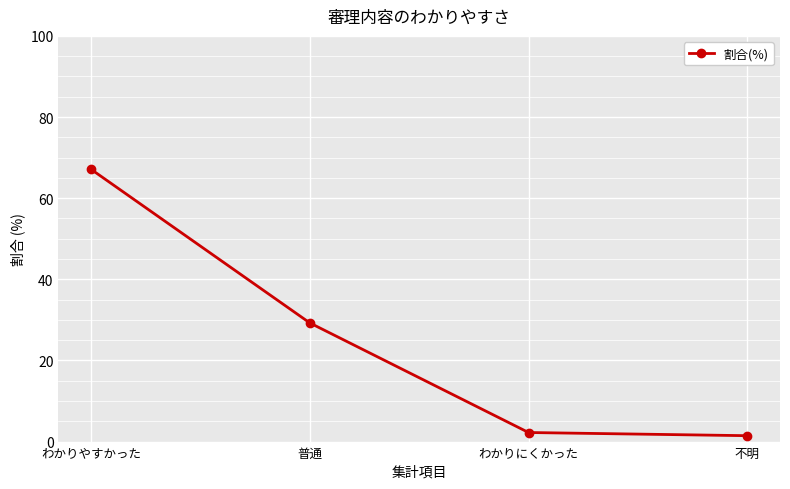

Count the number of data series in this chart.

1